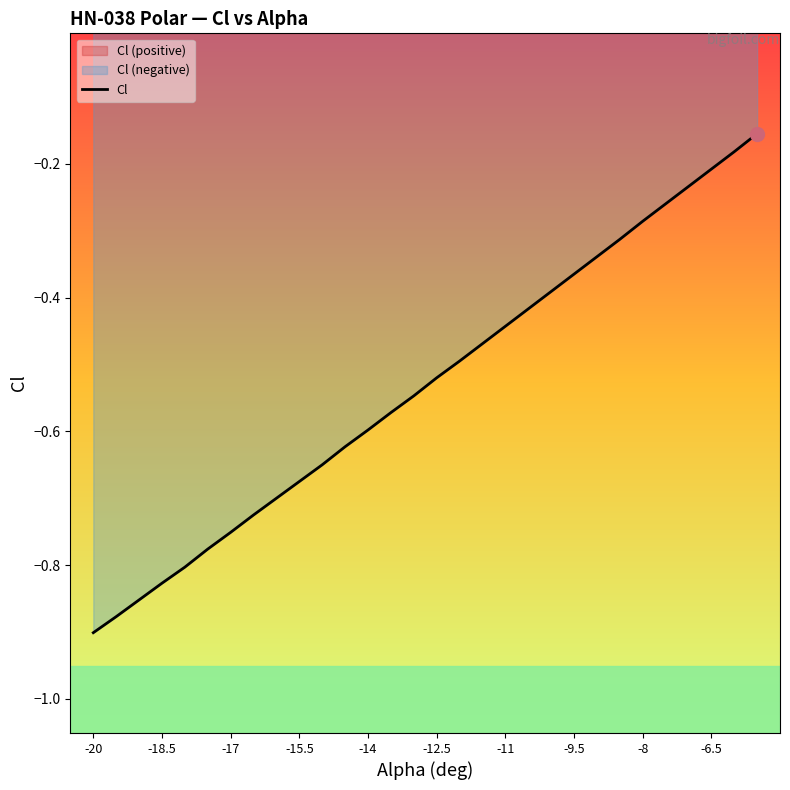

Which category has the lowest value in the Cl series?

-20